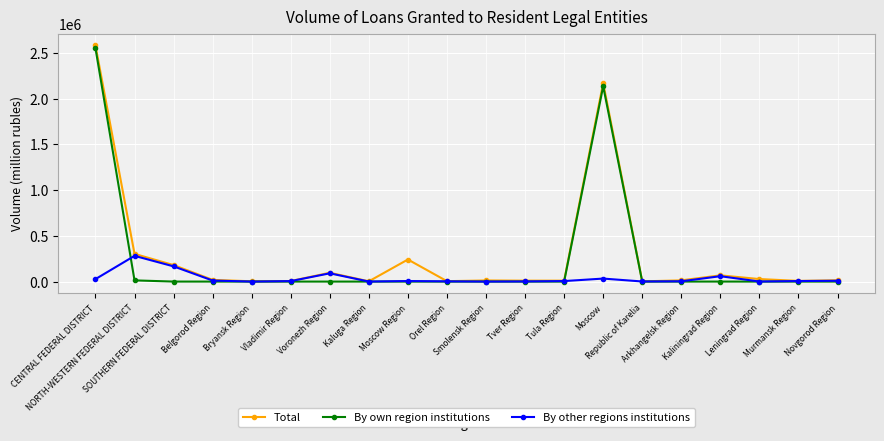

At which category is the sum across all series the highest?

CENTRAL FEDERAL DISTRICT